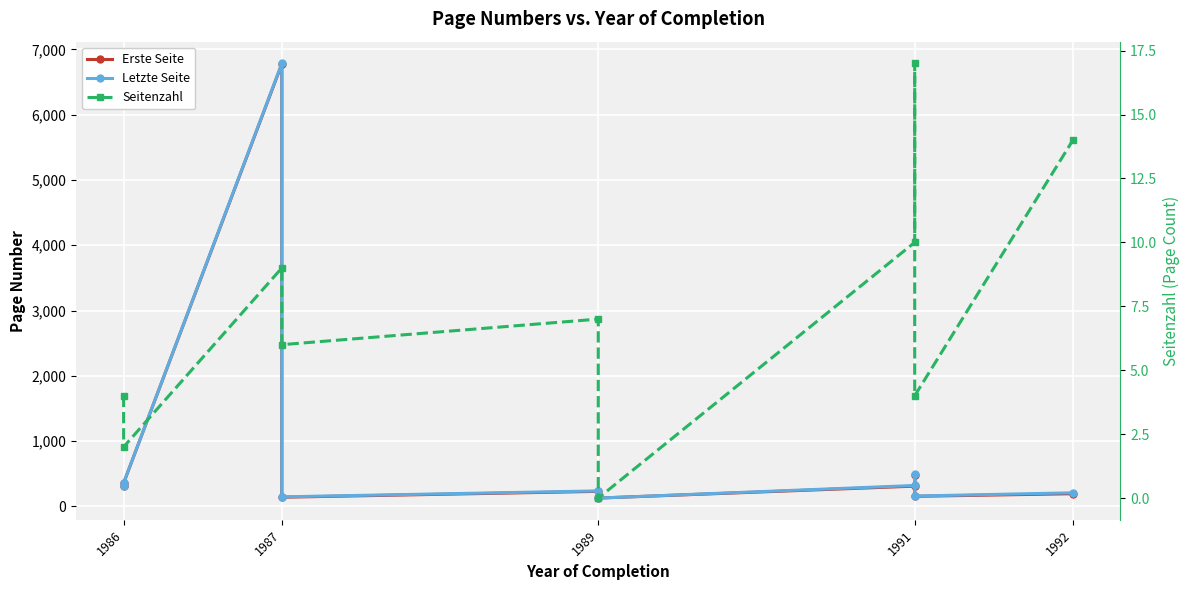

Is the value of Erste Seite at 1992 greater than the value of Seitenzahl at 1986?

Yes